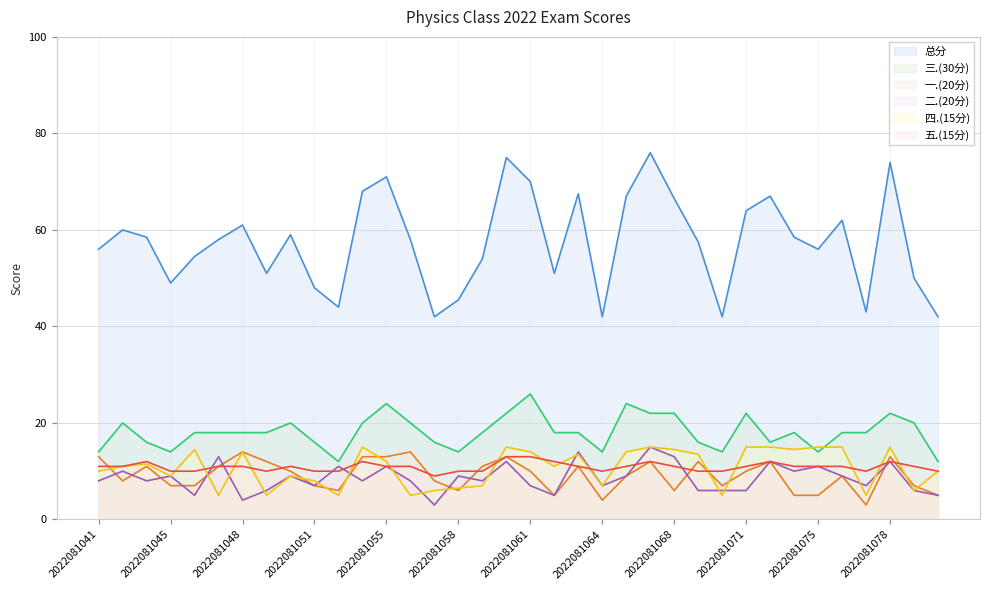

What are all the series names shown in the legend?

总分, 三.(30分), 一.(20分), 二.(20分), 四.(15分), 五.(15分)